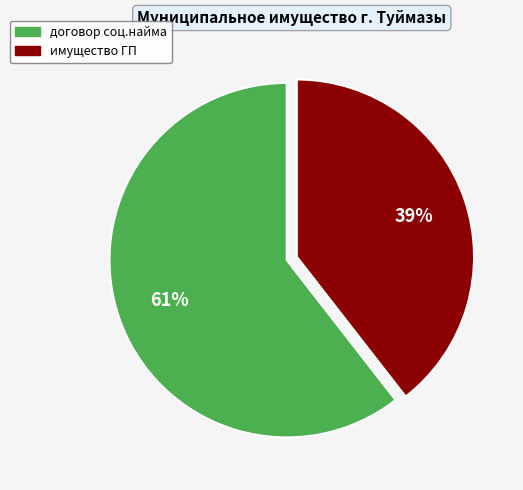

To the nearest percent, what is the average slice percentage?

50%